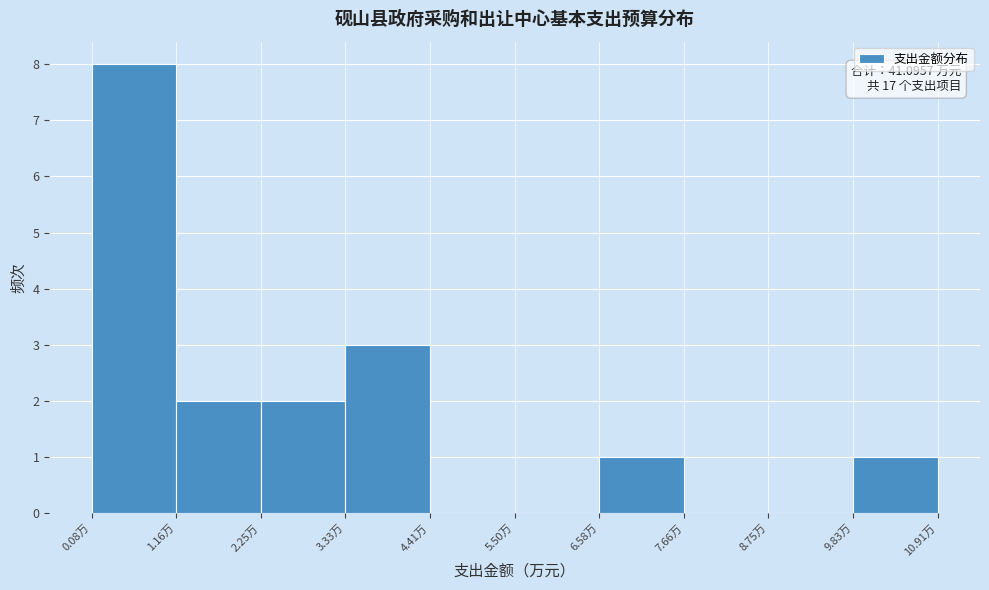

Over which range of the x-axis is the bar tallest?

0.0 to 1.2